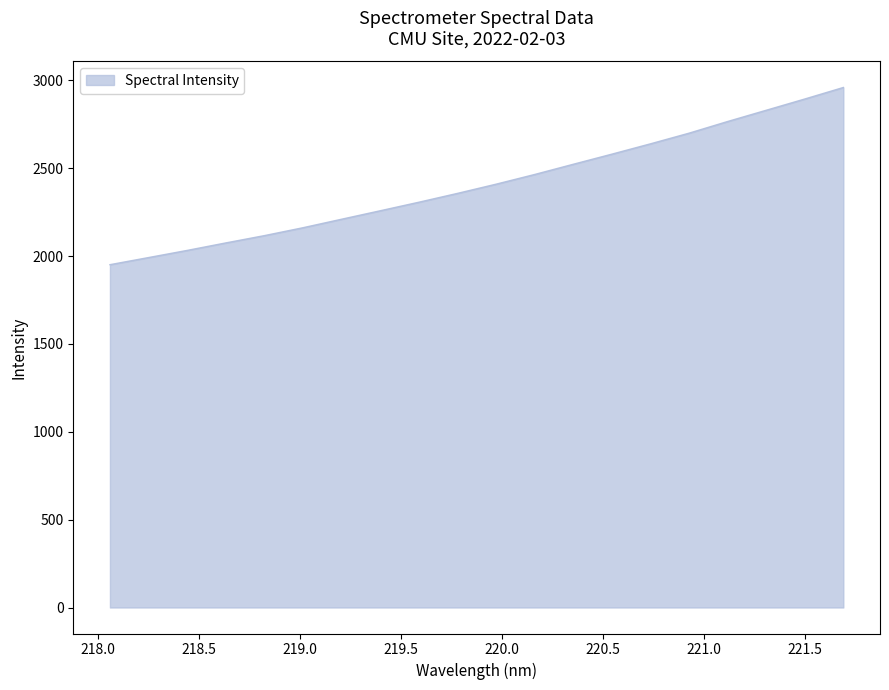

What is the difference between the maximum and minimum values?

1008.6